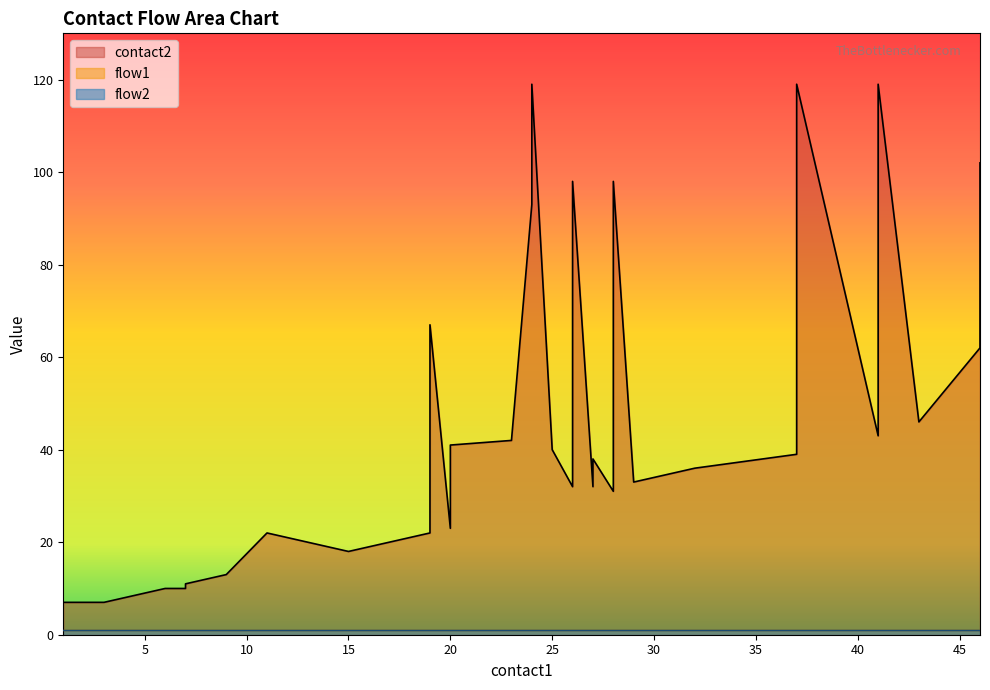

True or false: flow2 has more than 0 points higher than both neighbors.

False